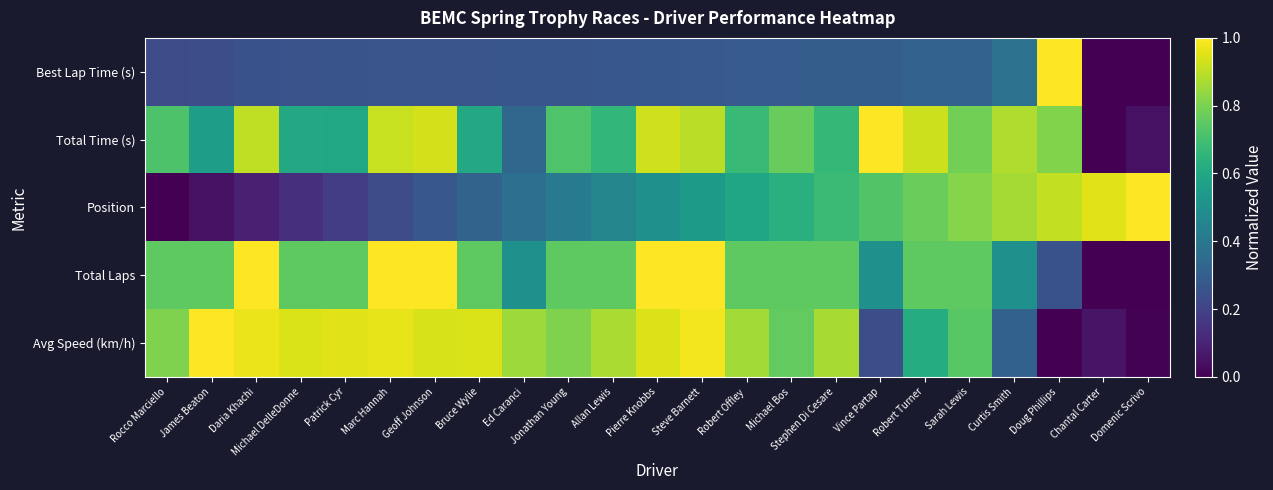

Rank the series by their maximum value, from highest to lowest.

Best Lap Time (s), Total Time (s), Position, Total Laps, Avg Speed (km/h)